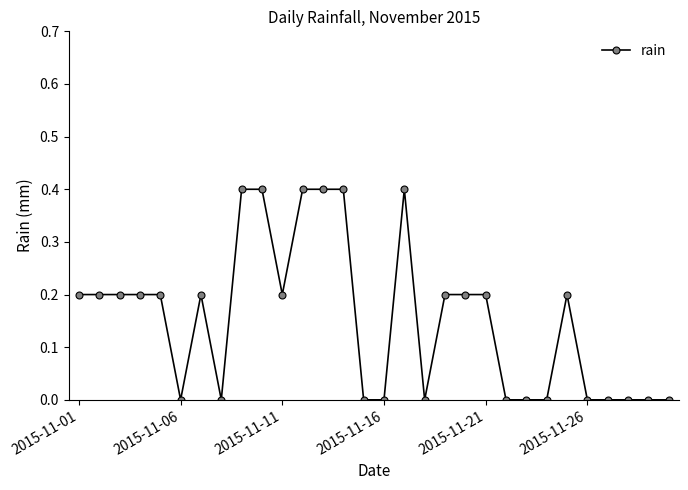

True or false: there are more than 2 points higher than both neighbors.

True